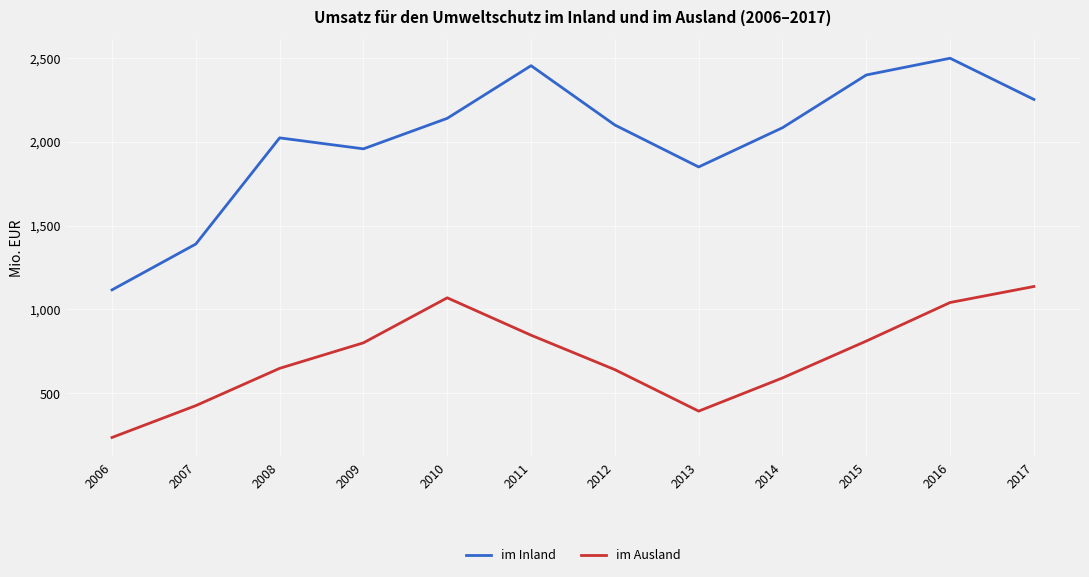

What are all the series names shown in the legend?

im Inland, im Ausland